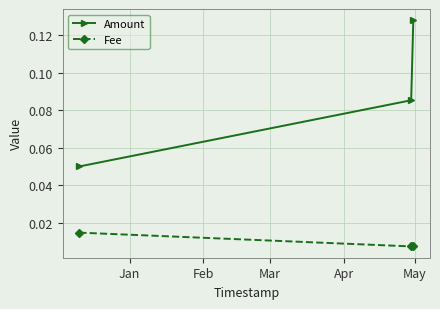

Which series has the largest total across all categories?

Amount